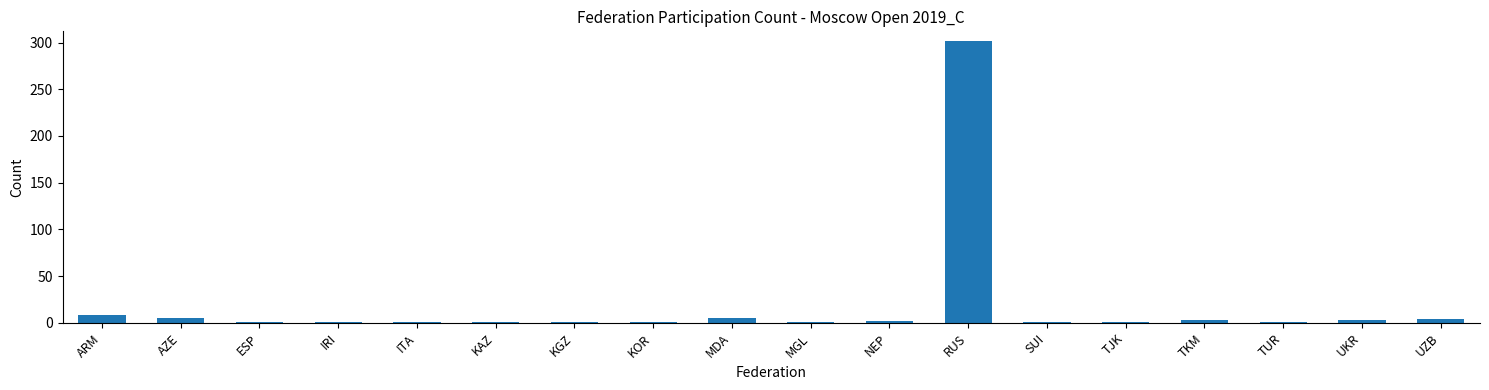

What is the label of the 2nd bar from the right?

UKR